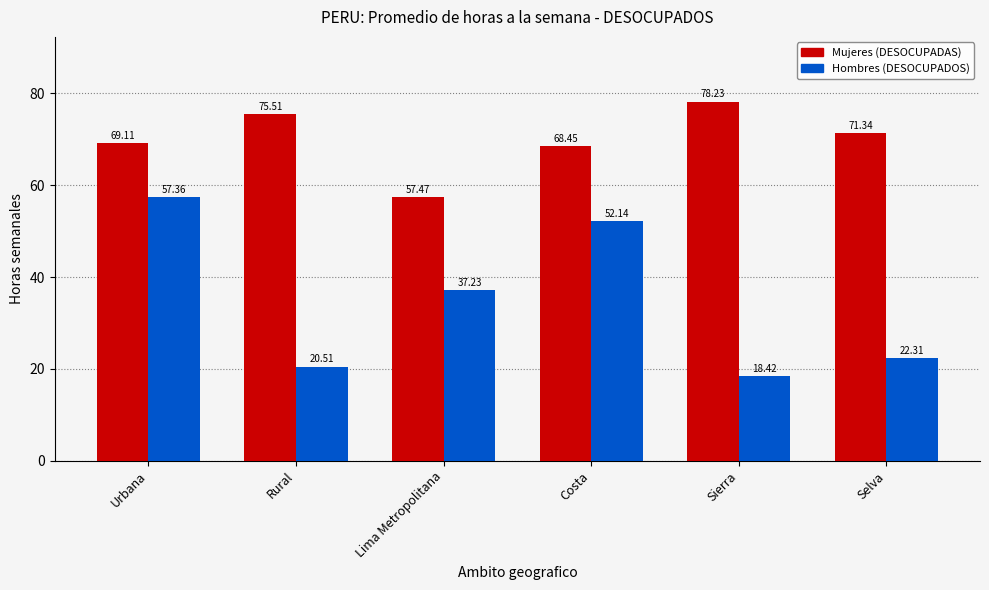

Reading left to right, what are all the values shown in this chart?

Mujeres (DESOCUPADAS): 69.1	75.5	57.5	68.5	78.2	71.3
Hombres (DESOCUPADOS): 57.4	20.5	37.2	52.1	18.4	22.3